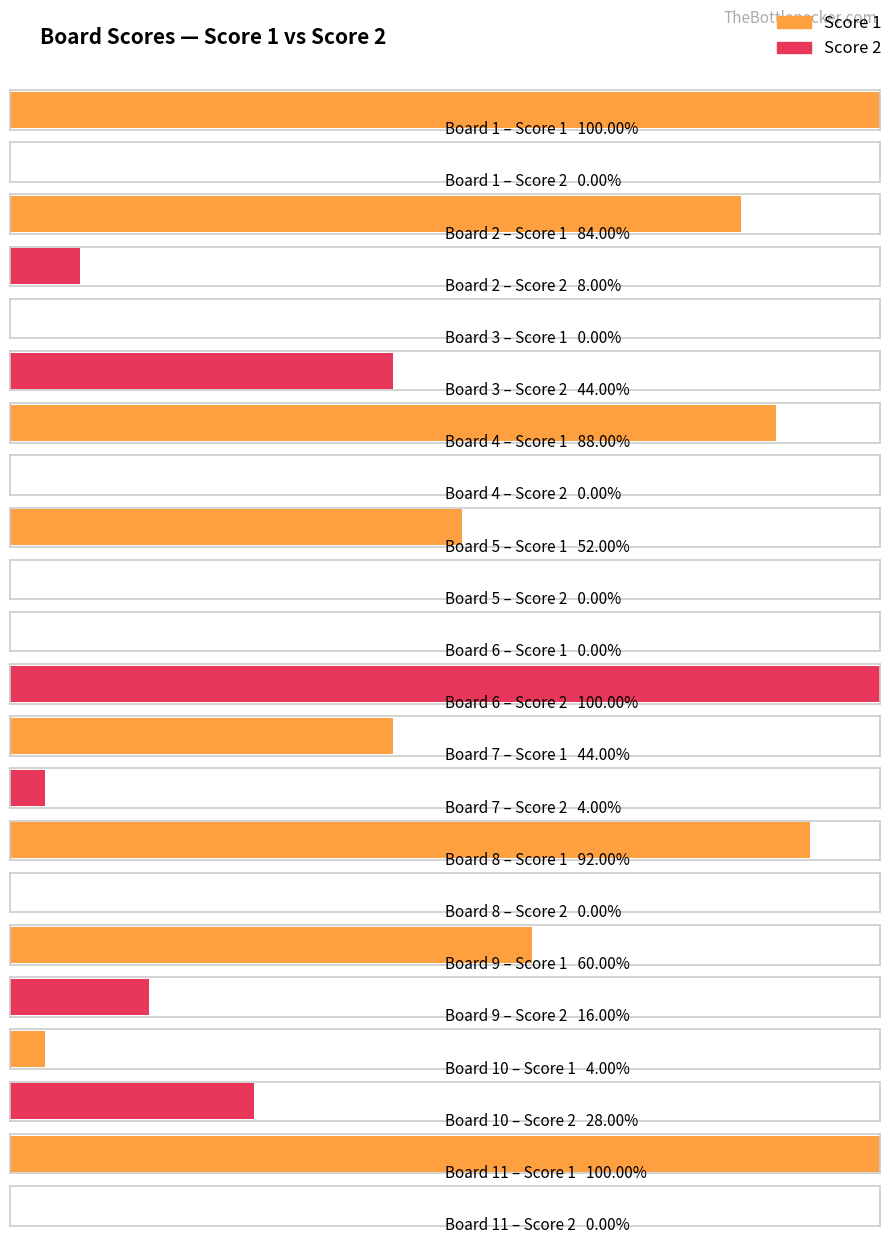

Are the bars grouped side by side (vs. stacked)?

Yes